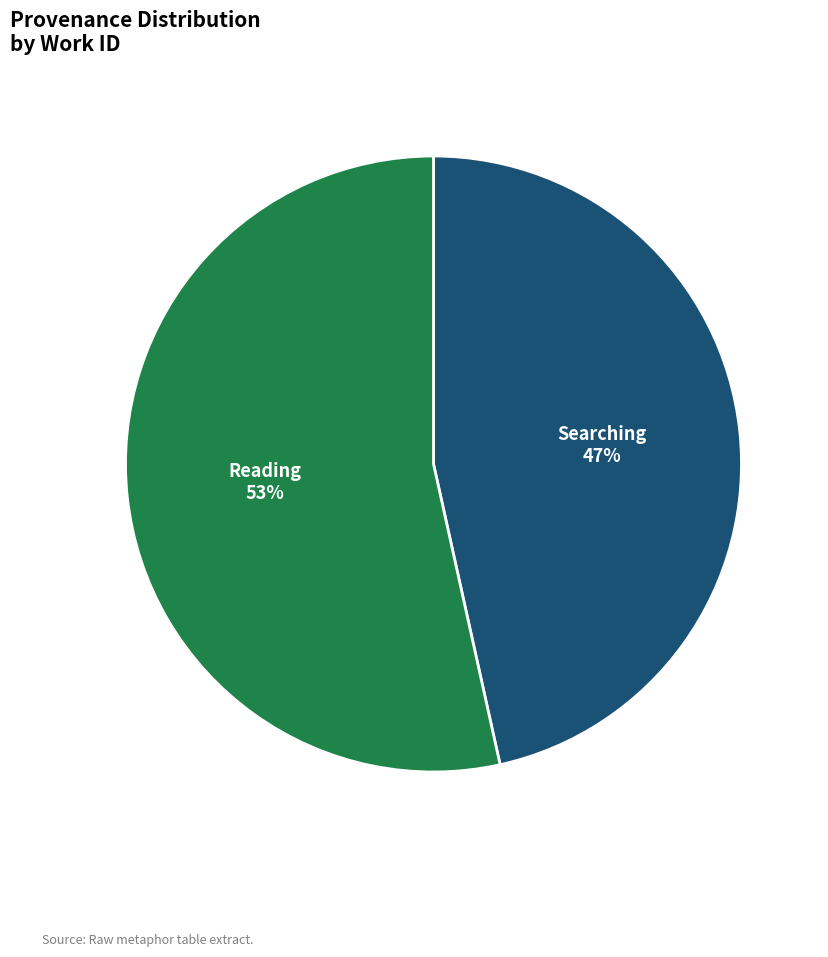

What is the largest slice in the pie chart?

Reading